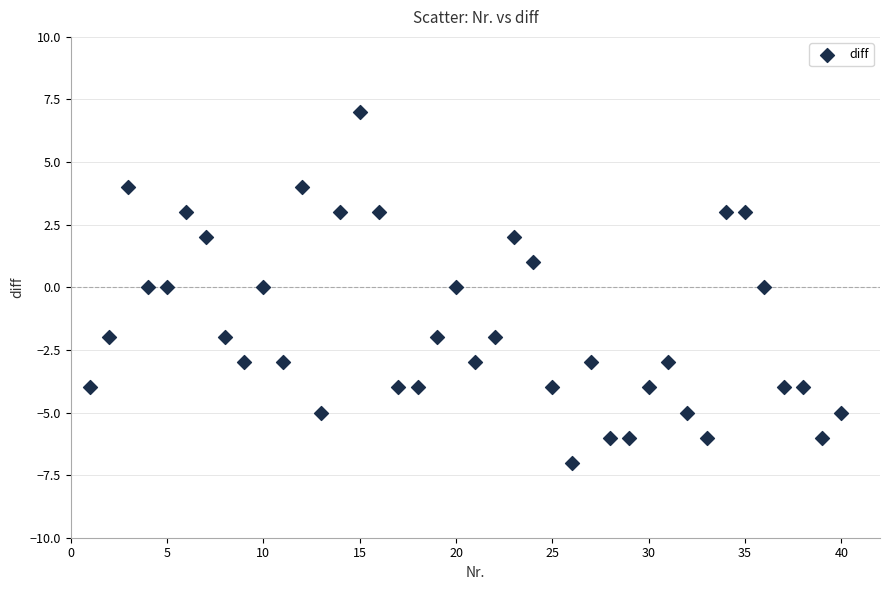

What is the range of X values (max minus min)?

39